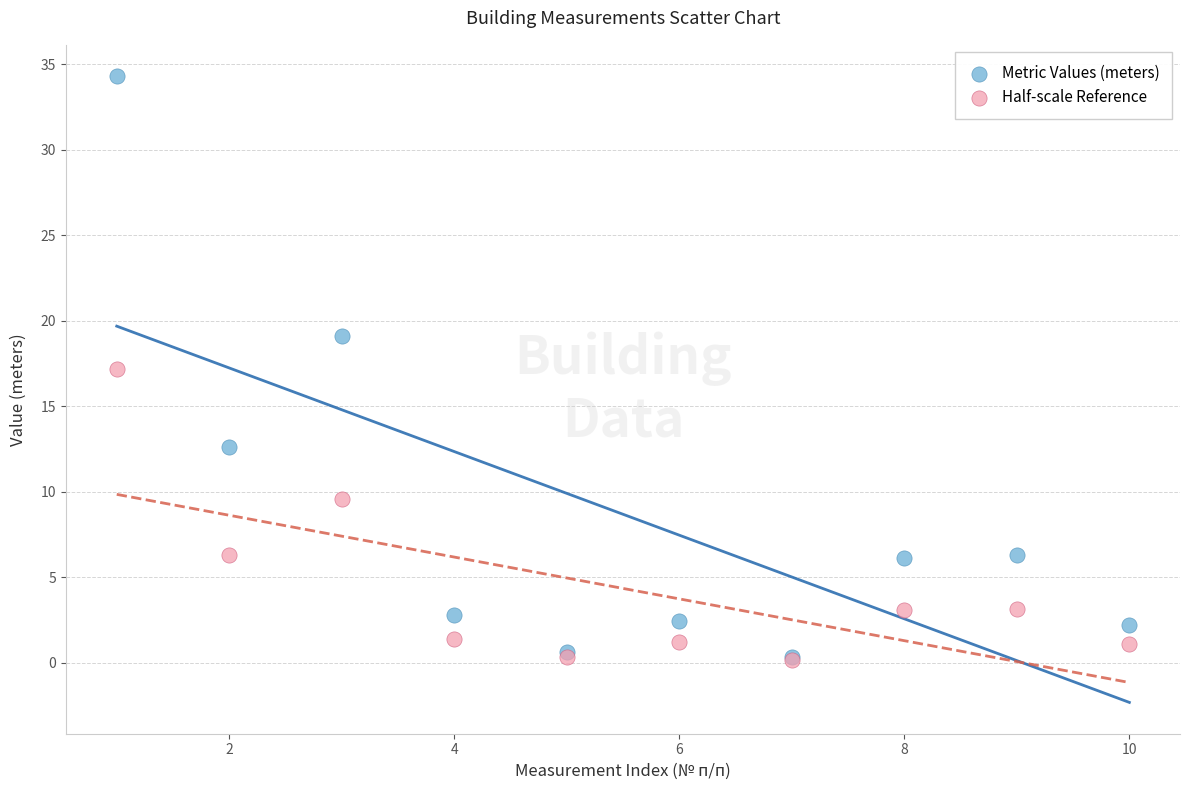

Which series contains the highest Y value?

Metric Values (meters)